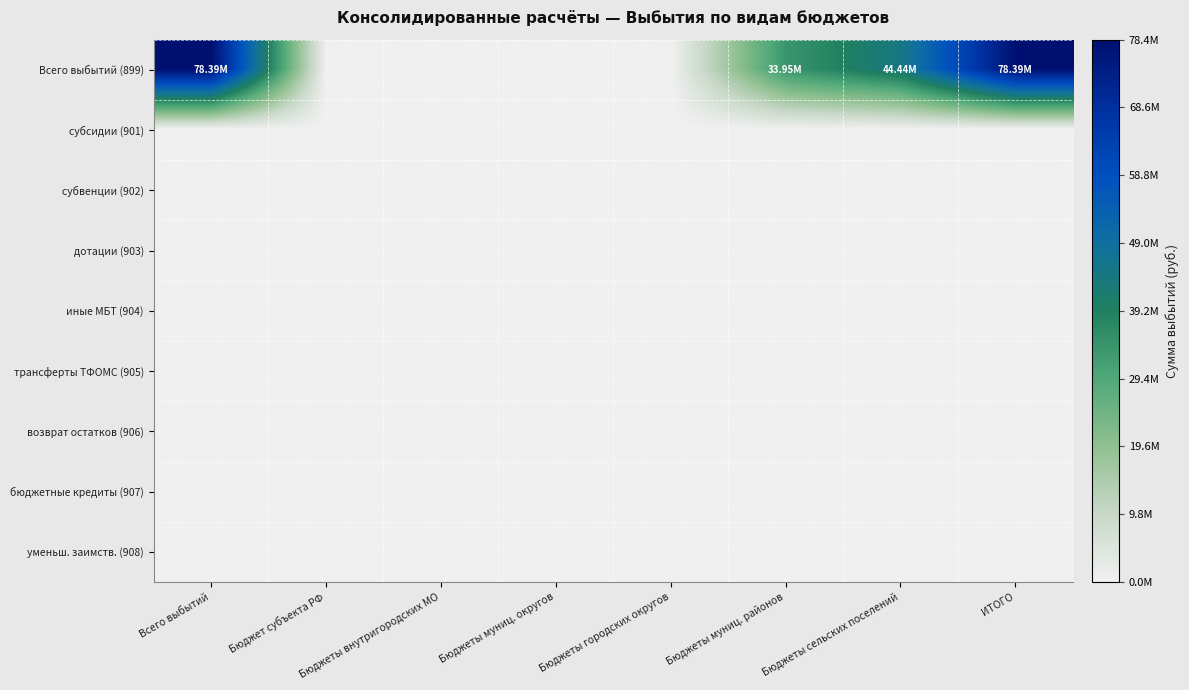

Reading left to right, what are all the values shown in this chart?

Всего выбытий (899): Всего выбытий=78387884	Бюджет субъекта РФ=0	Бюджеты внутригородских МО=0	Бюджеты муниц. округов=0	Бюджеты городских округов=0	Бюджеты муниц. районов=33950418	Бюджеты сельских поселений=44437466	ИТОГО=78387884
субсидии (901): Всего выбытий=0	Бюджет субъекта РФ=0	Бюджеты внутригородских МО=0	Бюджеты муниц. округов=0	Бюджеты городских округов=0	Бюджеты муниц. районов=0	Бюджеты сельских поселений=0	ИТОГО=0
субвенции (902): Всего выбытий=0	Бюджет субъекта РФ=0	Бюджеты внутригородских МО=0	Бюджеты муниц. округов=0	Бюджеты городских округов=0	Бюджеты муниц. районов=0	Бюджеты сельских поселений=0	ИТОГО=0
дотации (903): Всего выбытий=0	Бюджет субъекта РФ=0	Бюджеты внутригородских МО=0	Бюджеты муниц. округов=0	Бюджеты городских округов=0	Бюджеты муниц. районов=0	Бюджеты сельских поселений=0	ИТОГО=0
иные МБТ (904): Всего выбытий=0	Бюджет субъекта РФ=0	Бюджеты внутригородских МО=0	Бюджеты муниц. округов=0	Бюджеты городских округов=0	Бюджеты муниц. районов=0	Бюджеты сельских поселений=0	ИТОГО=0
трансферты ТФОМС (905): Всего выбытий=0	Бюджет субъекта РФ=0	Бюджеты внутригородских МО=0	Бюджеты муниц. округов=0	Бюджеты городских округов=0	Бюджеты муниц. районов=0	Бюджеты сельских поселений=0	ИТОГО=0
возврат остатков (906): Всего выбытий=0	Бюджет субъекта РФ=0	Бюджеты внутригородских МО=0	Бюджеты муниц. округов=0	Бюджеты городских округов=0	Бюджеты муниц. районов=0	Бюджеты сельских поселений=0	ИТОГО=0
бюджетные кредиты (907): Всего выбытий=0	Бюджет субъекта РФ=0	Бюджеты внутригородских МО=0	Бюджеты муниц. округов=0	Бюджеты городских округов=0	Бюджеты муниц. районов=0	Бюджеты сельских поселений=0	ИТОГО=0
уменьш. заимств. (908): Всего выбытий=0	Бюджет субъекта РФ=0	Бюджеты внутригородских МО=0	Бюджеты муниц. округов=0	Бюджеты городских округов=0	Бюджеты муниц. районов=0	Бюджеты сельских поселений=0	ИТОГО=0